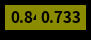

Is there a majority slice in this chart?

No